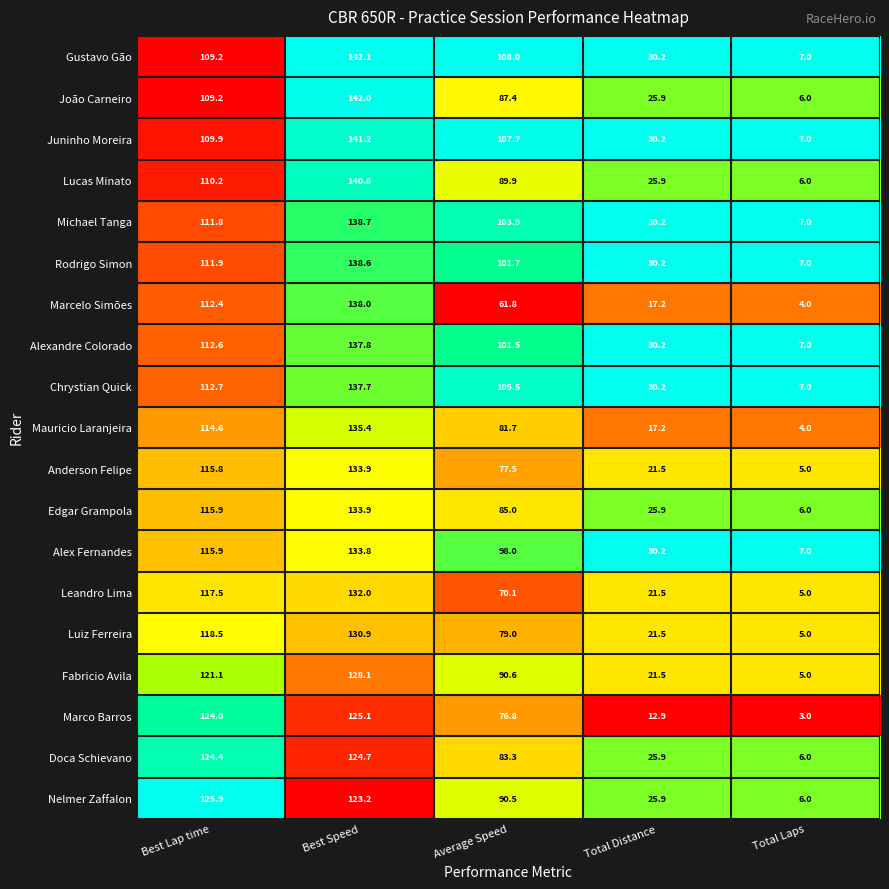

Rank the categories by Lucas Minato value from lowest to highest.

Total Laps, Total Distance, Average Speed, Best Lap time, Best Speed